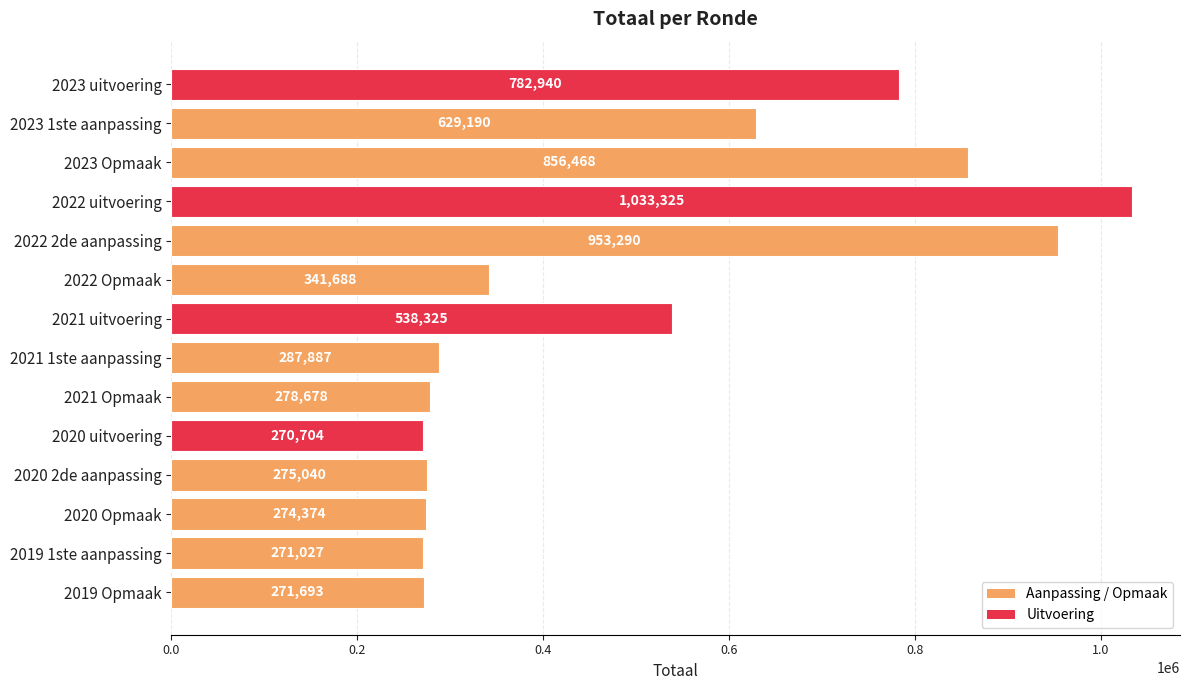

What is the difference between the values at 2019 1ste aanpassing and 2022 Opmaak?

70661